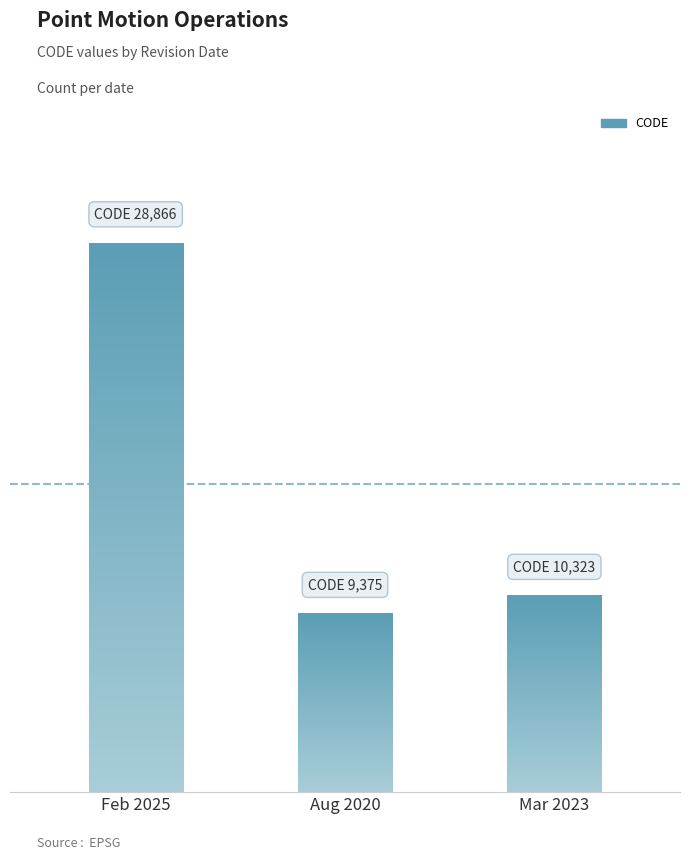

Does the chart contain any negative values?

No